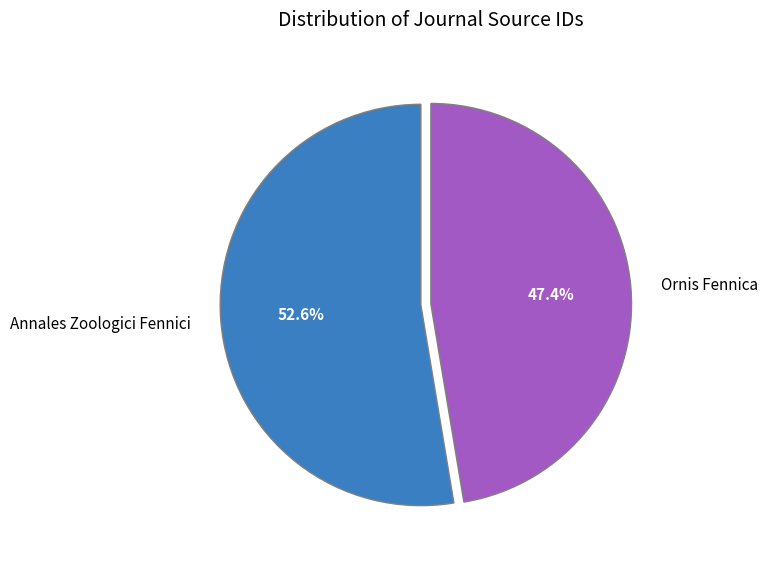

What is the largest slice in the pie chart?

Annales Zoologici Fennici